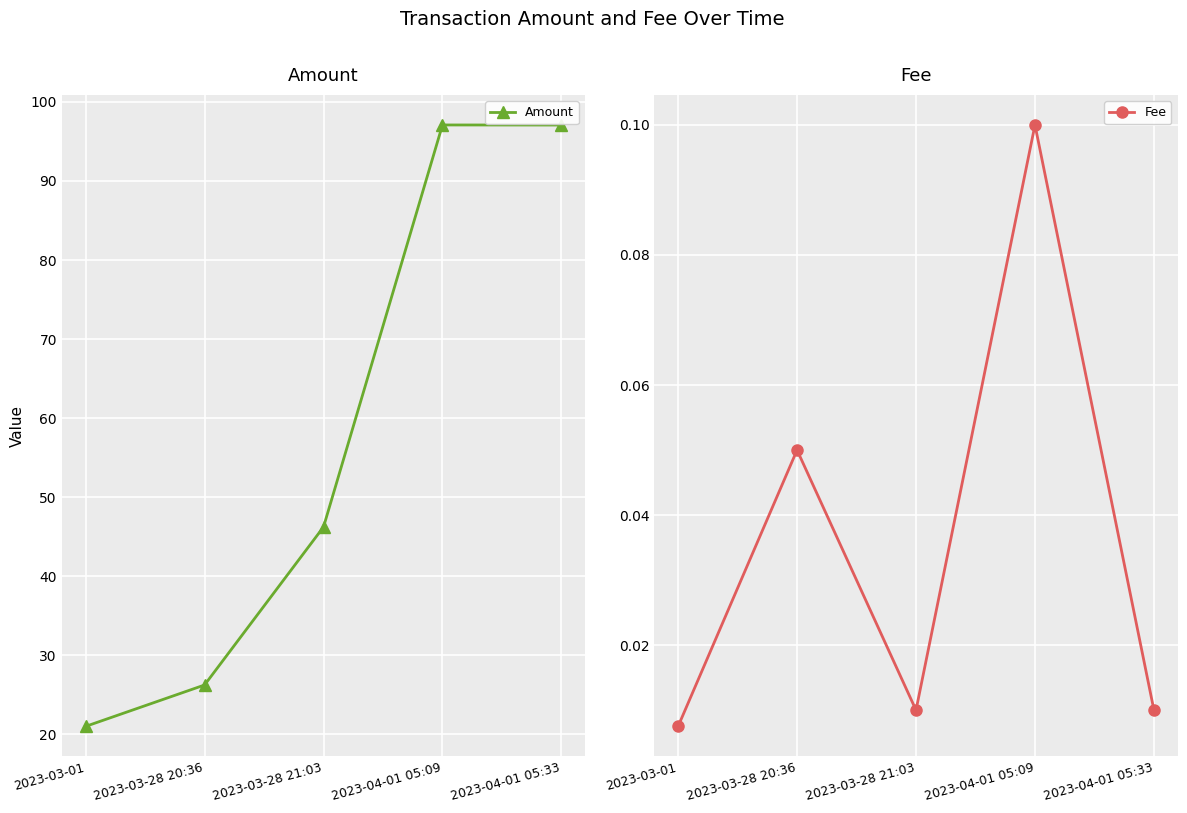

How many lines are shown in the chart?

2